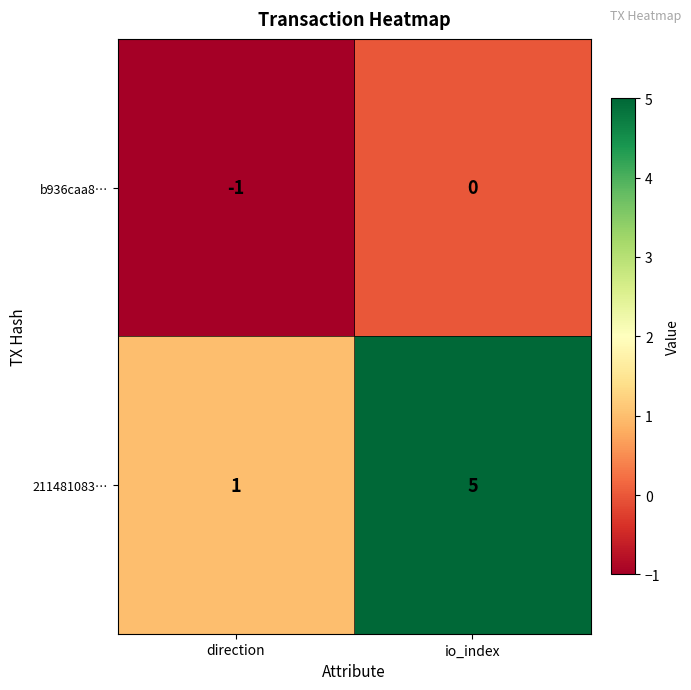

Rank the series by their maximum value, from lowest to highest.

b936caa8…, 211481083…